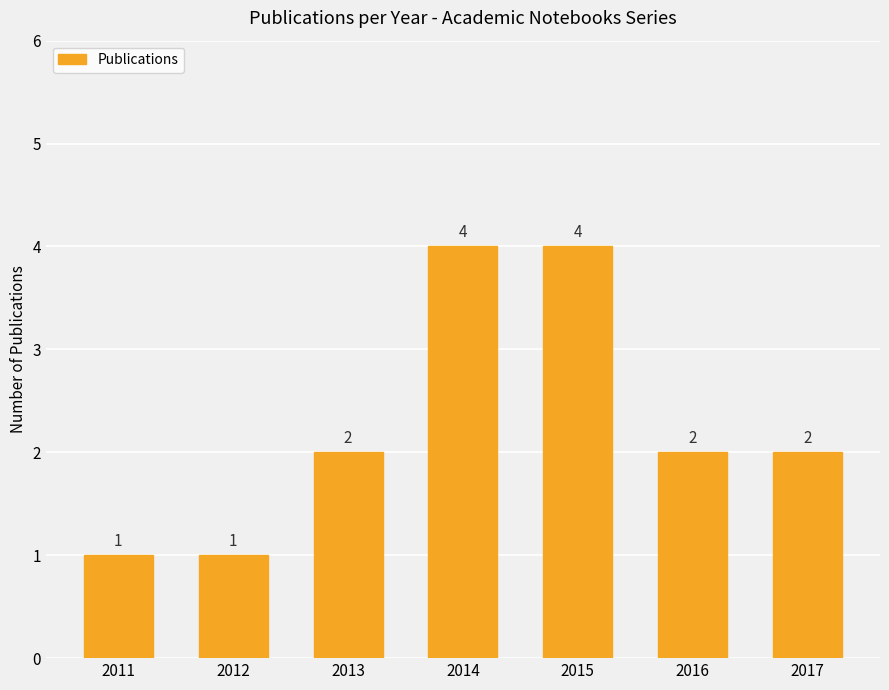

What is the ratio of the value at 2013 to the value at 2011?

2.0